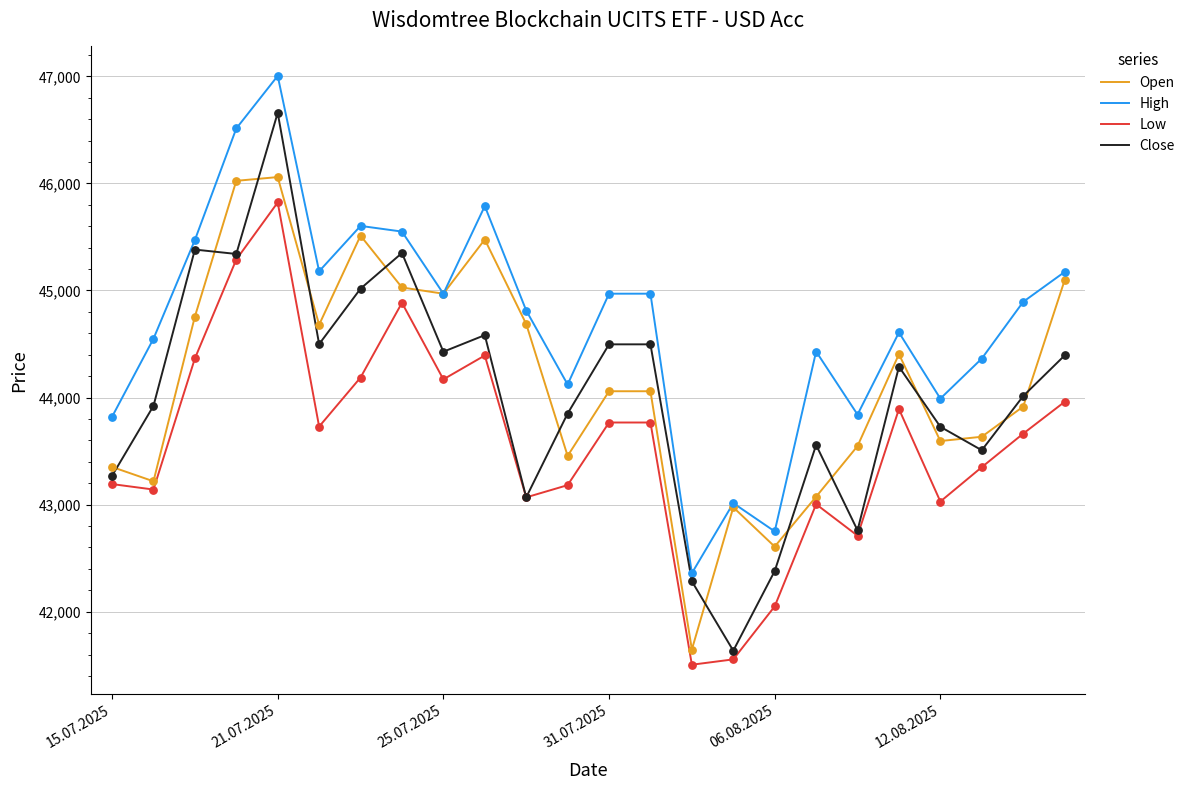

Which series has the largest total across all categories?

High